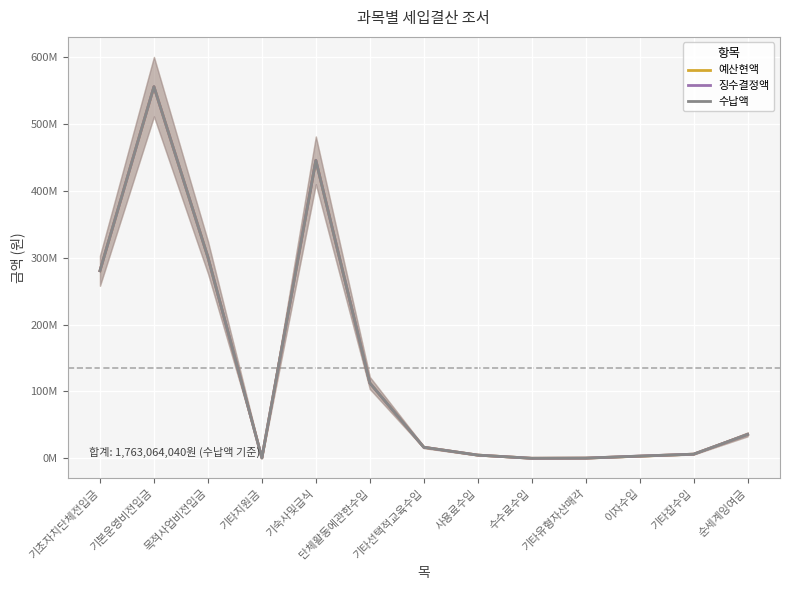

Is it true that 수납액 equals 7942081 at 사용료수입?

False